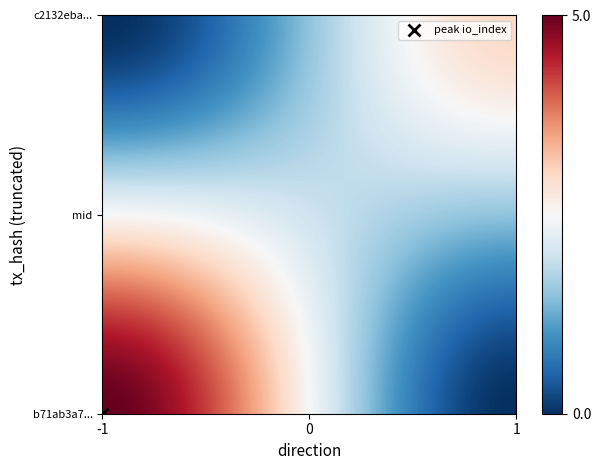

Reading left to right, extract all data points from this chart.

b71ab3a7e390003e57ff7538937dca3b1a3176c: -1	5
c2132eba96ec0b357e46e5f361847ad770ca920: 1	3